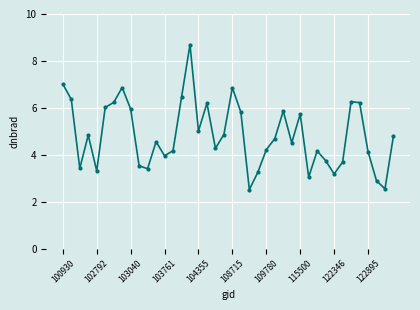

What is the difference between the maximum and minimum values?

6.2